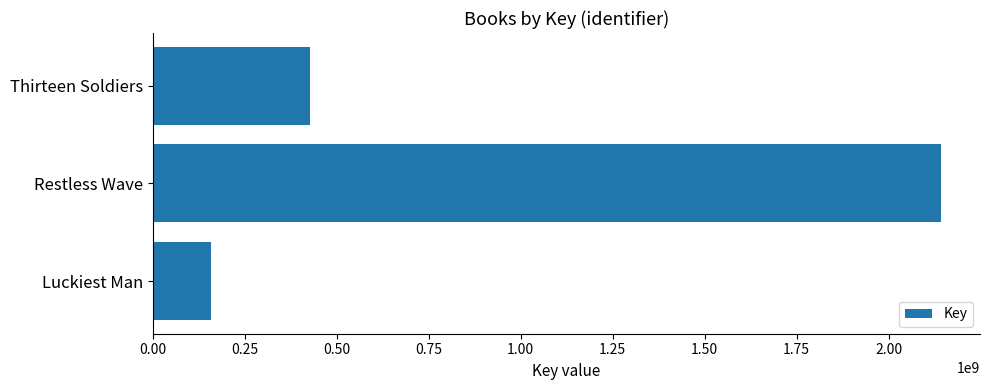

Are the bars horizontal?

Yes